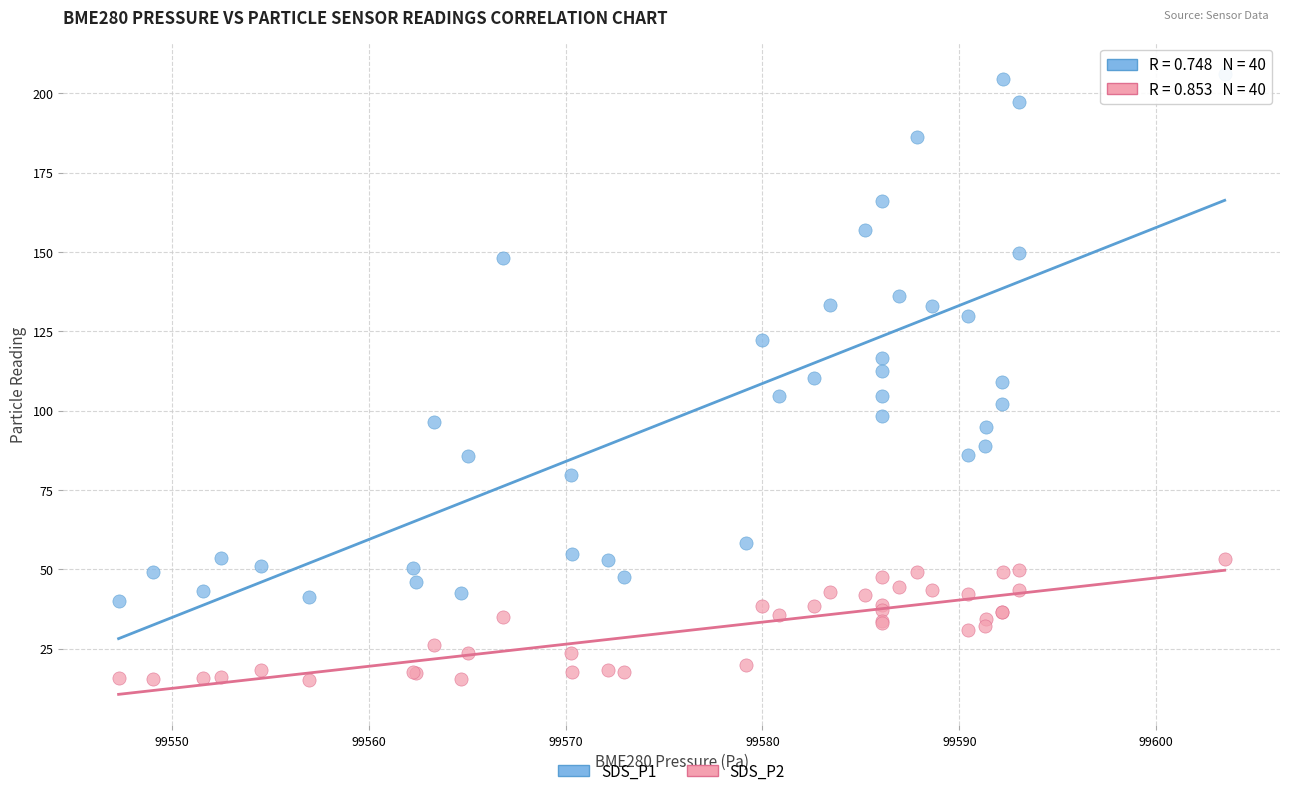

What is the X range (max minus min) for the scatter plot?

56.2